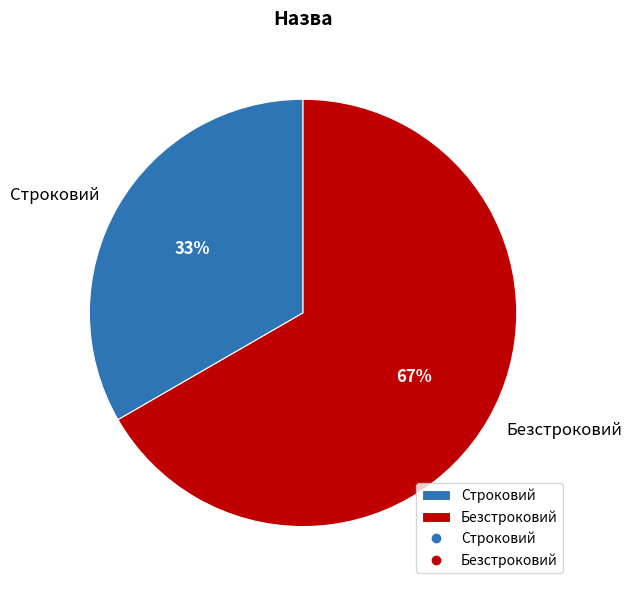

Rank the categories by value from highest to lowest.

Безстроковий, Строковий